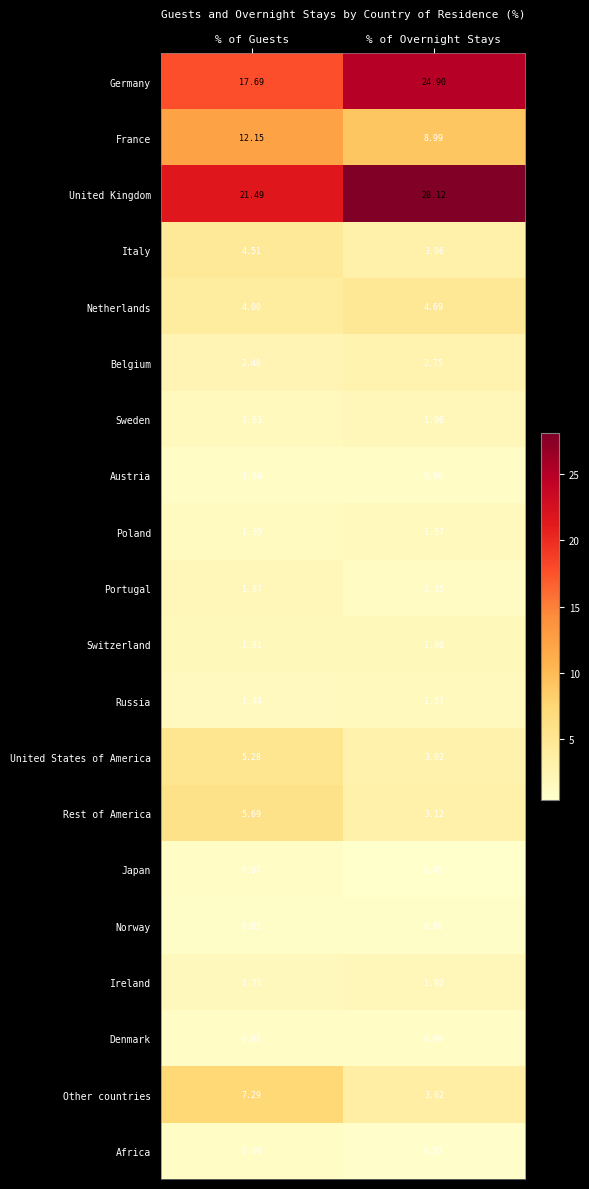

Which category has the lowest value in the Norway series?

% of Guests